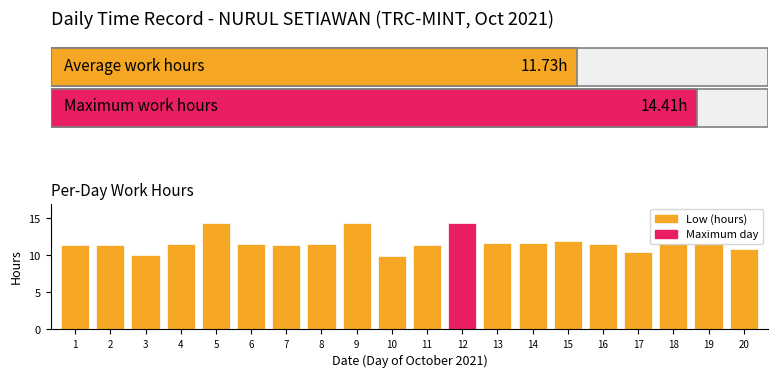

The chart shows a value of 3.3 at 12. True or false?

False